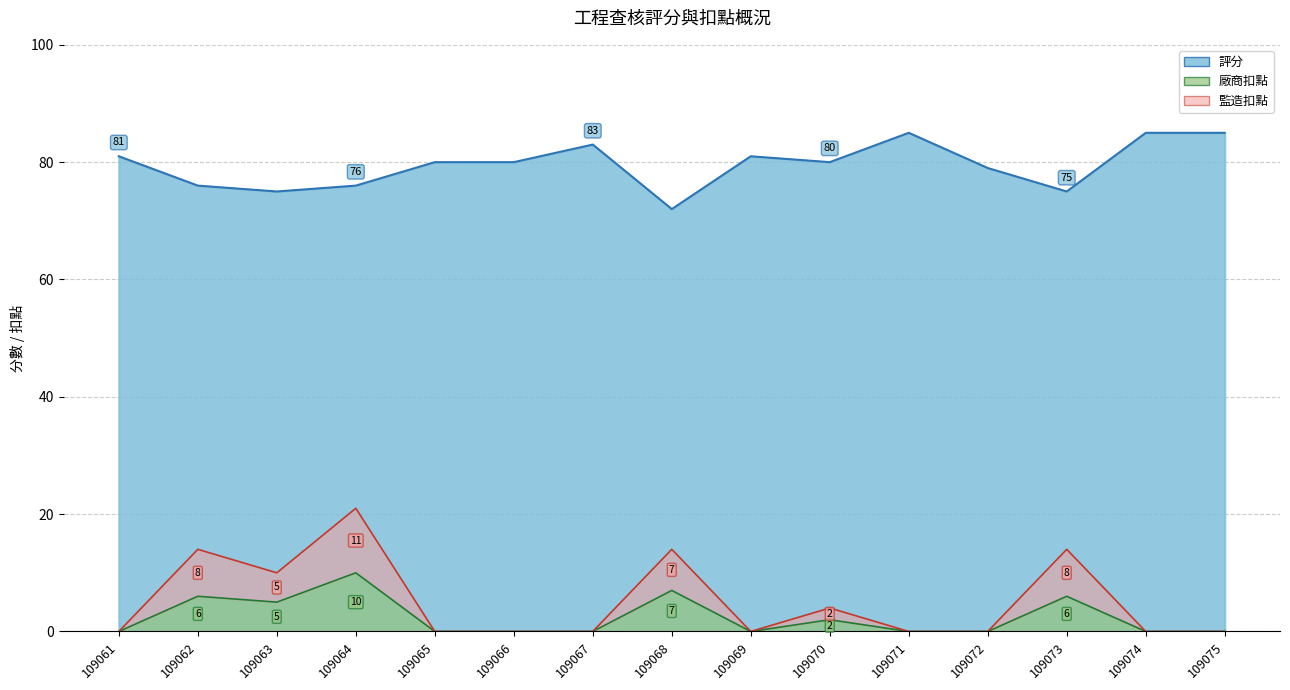

Which series has the largest total across all categories?

評分